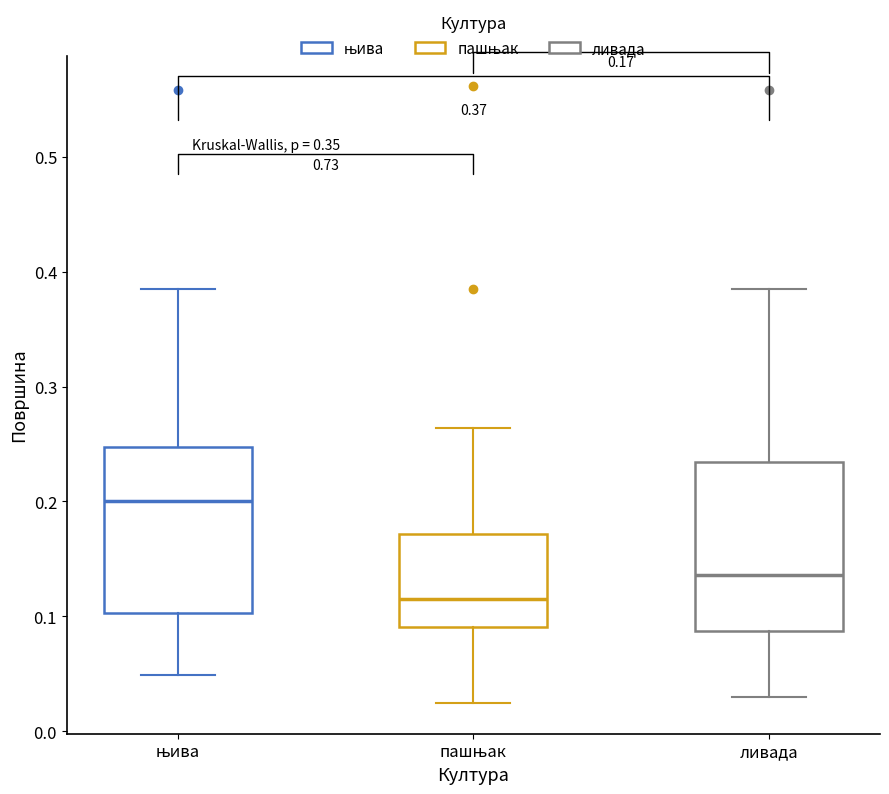

Which box's median line is the lowest?

пашњак